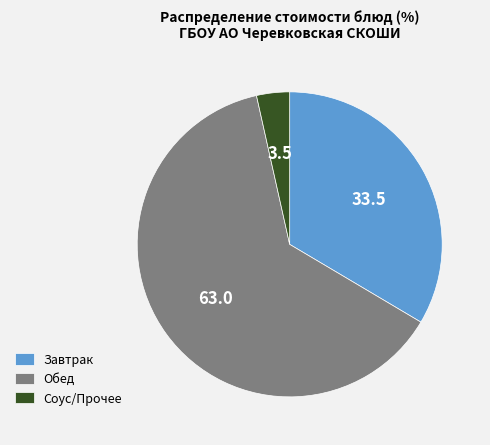

Which category has the biggest portion of the pie?

Обед